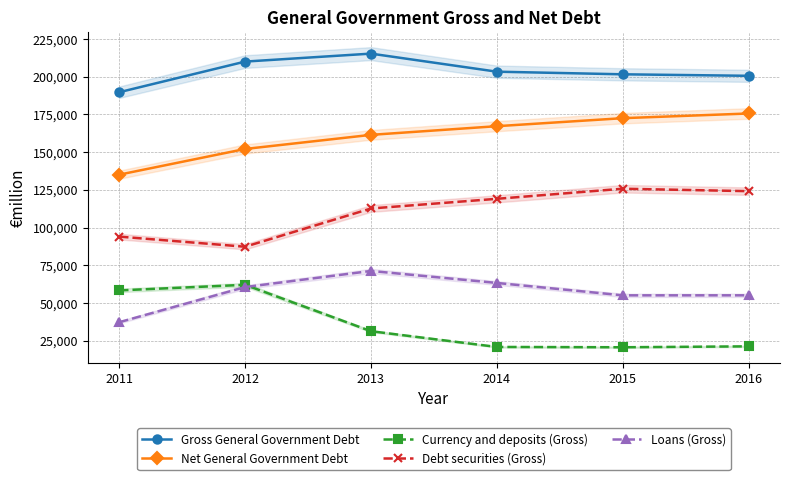

At which category does the chart reach its peak across all series?

2013